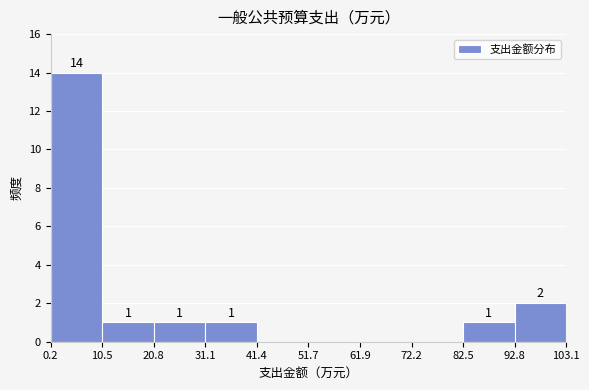

Which range on the x-axis has the tallest bar?

0.2 to 10.5